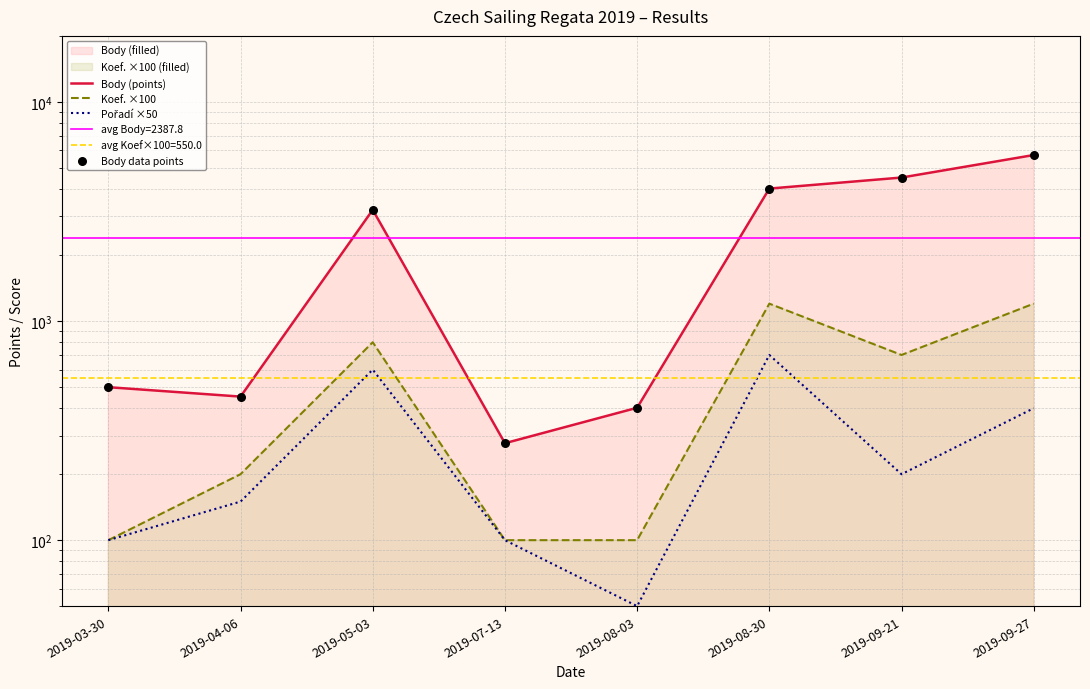

At how many categories does at least one series exceed 1020?

4